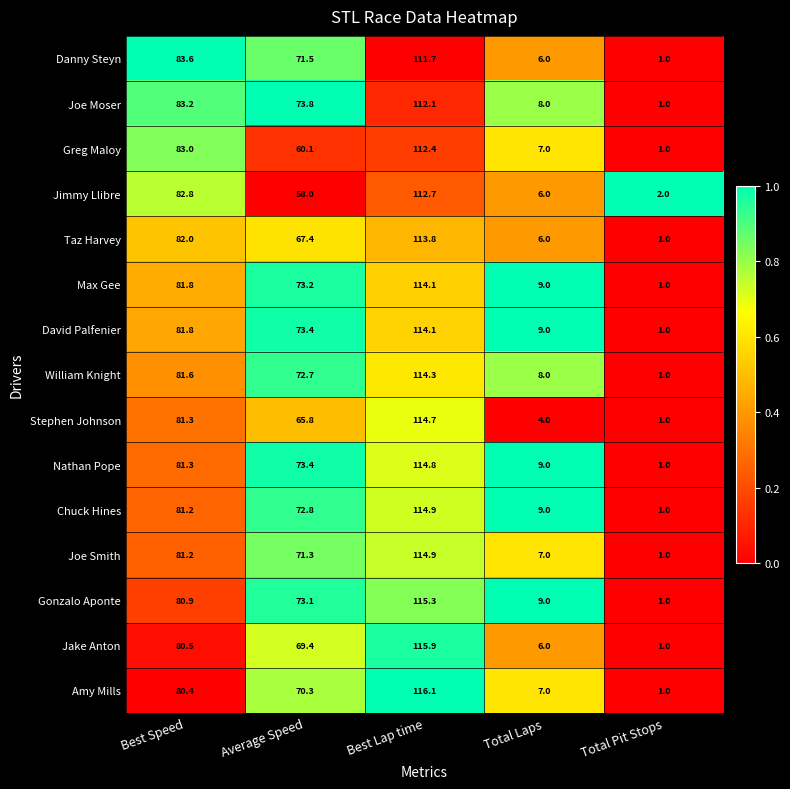

What is the difference between the second highest and second lowest values in the Stephen Johnson series?

77.3